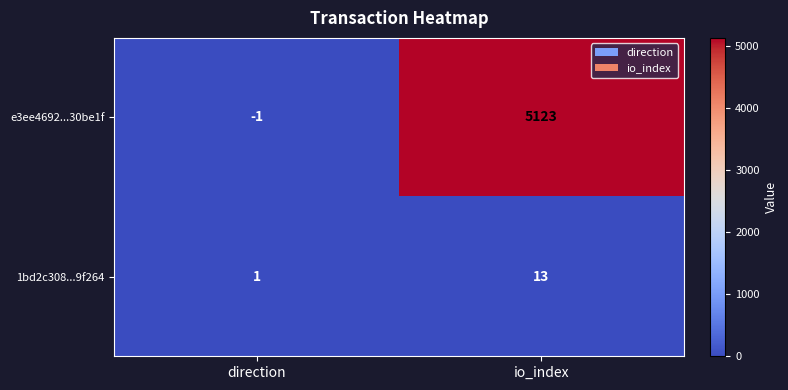

At which category is the sum across all series the highest?

io_index